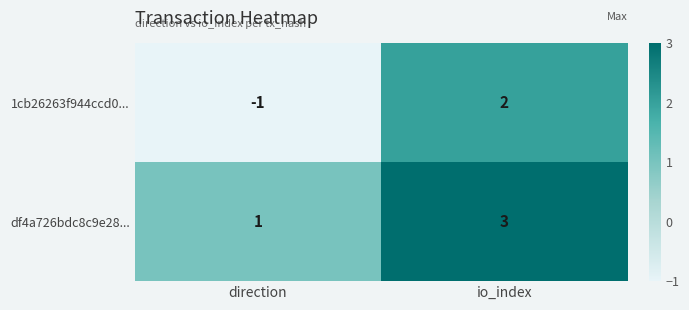

Between direction and io_index, which series saw the biggest shift?

1cb26263f944ccd0...